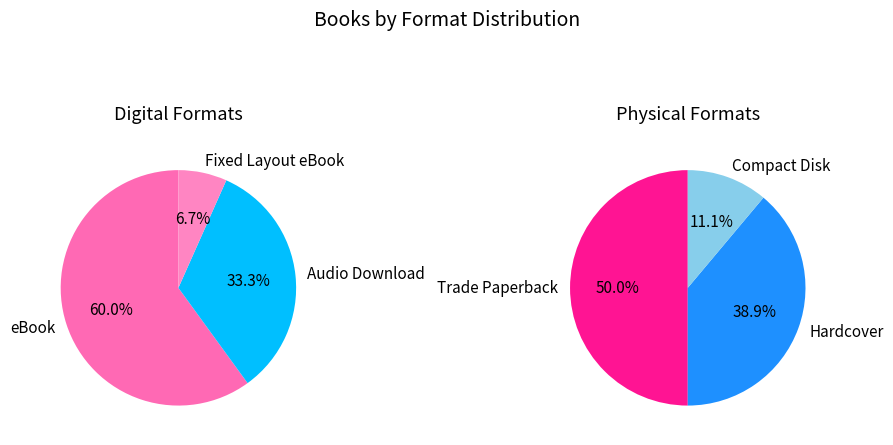

Is it true that Hardcover is 33% of the pie?

False